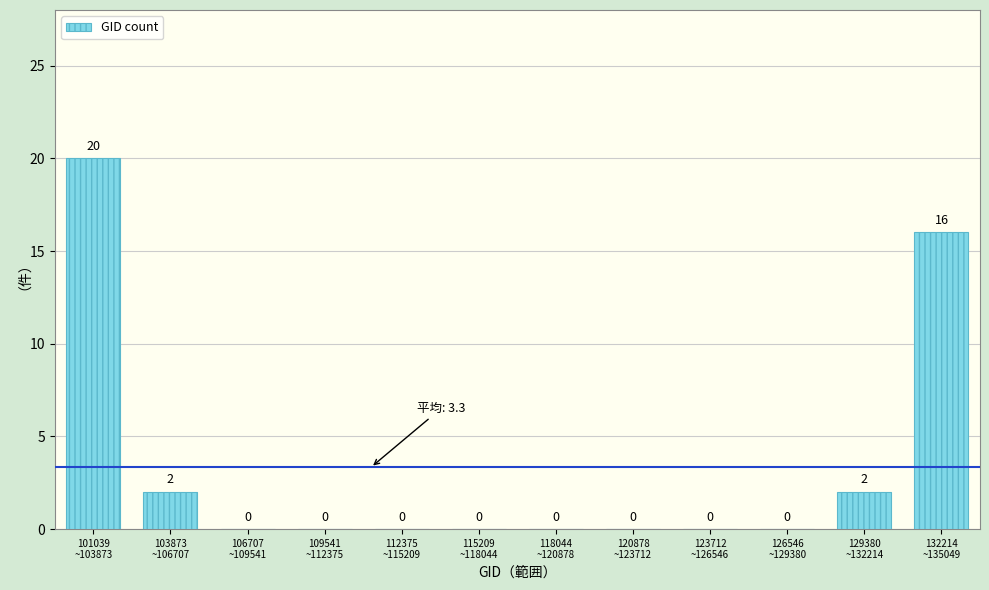

How many values are between 0 and 2?

10